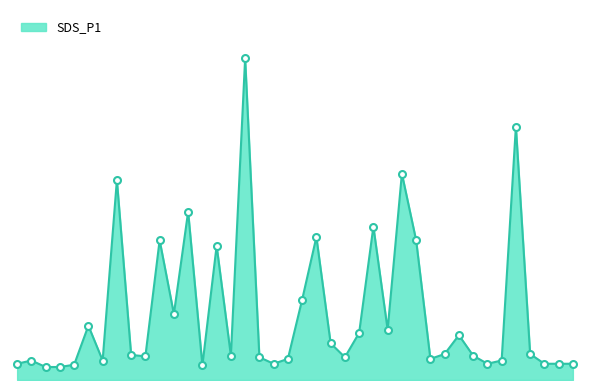

Is this an area chart (filled region under the line)?

Yes